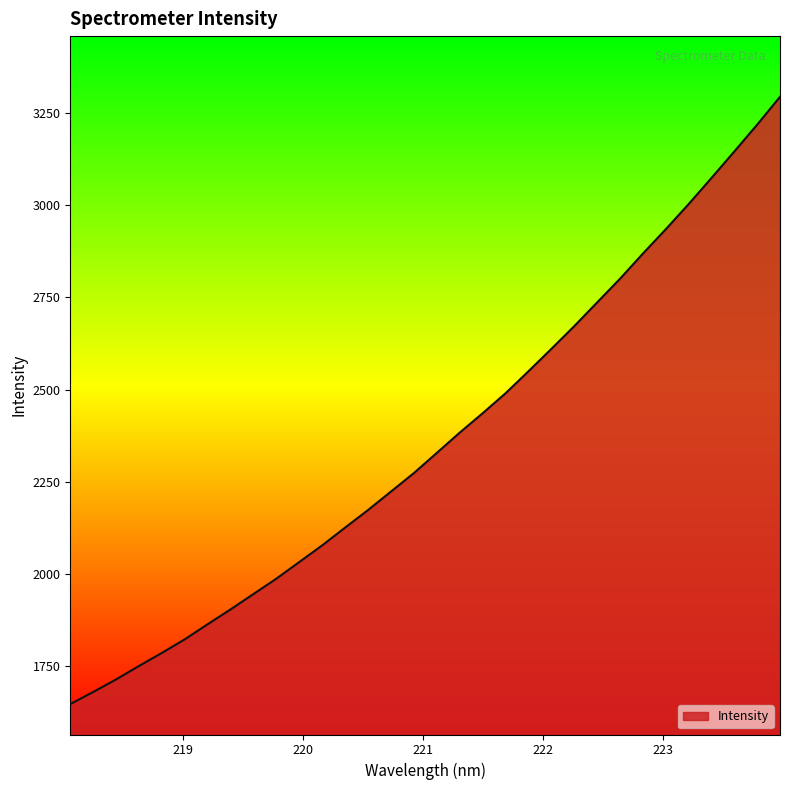

Reading right to left, extract all data points from this chart.

3293.8	3218.2	3145.4	3073.5	3002.6	2934.5	2868.4	2800.2	2736.1	2671.7	2610.2	2549.6	2490.0	2435.9	2383.4	2328.5	2273.8	2223.8	2173.7	2126.2	2078.1	2032.9	1987.8	1946.1	1904.4	1864.2	1823.2	1786.3	1750.9	1714.3	1680.3	1647.4